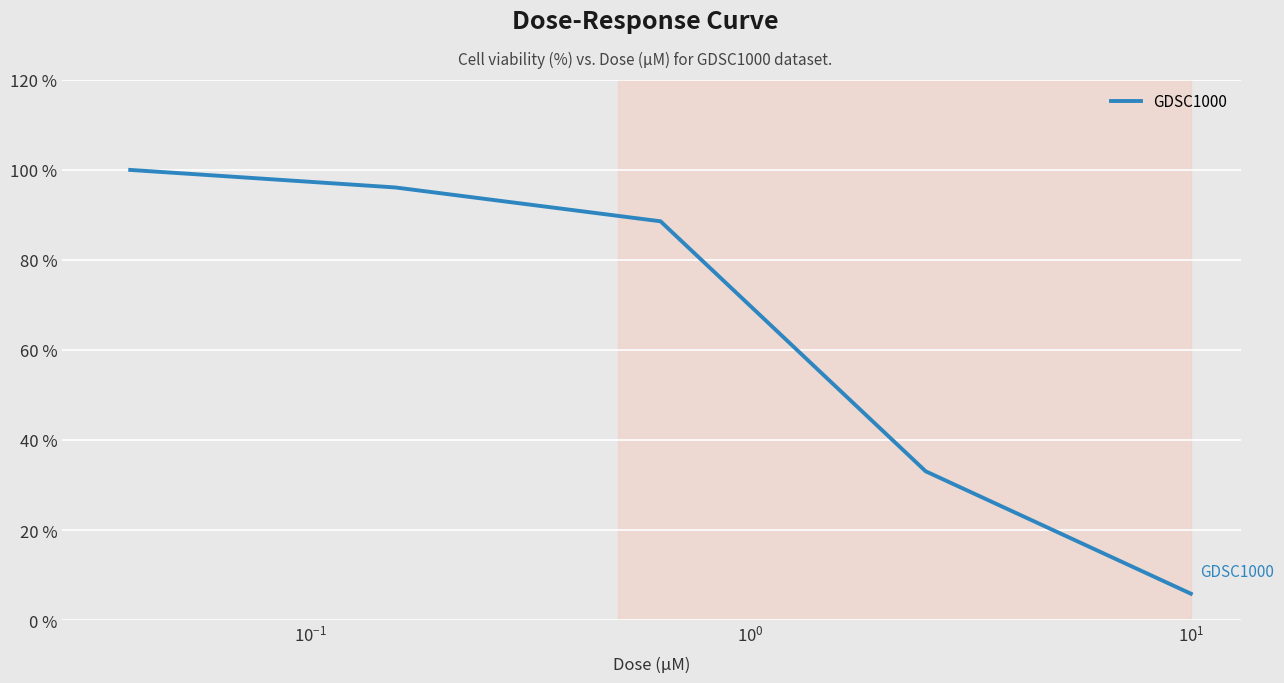

What is the sum of all values?

323.4